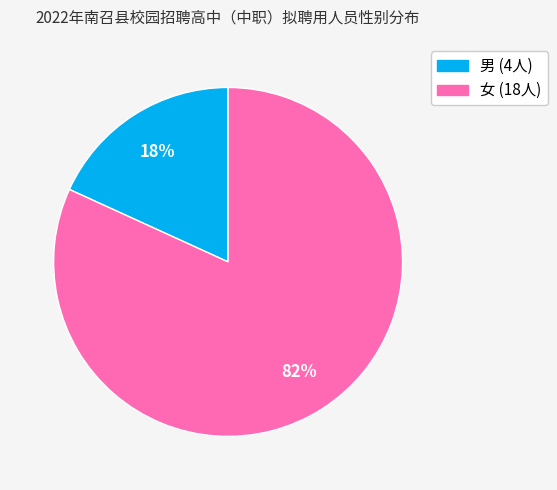

True or false: 男 accounts for 18% of the total.

True